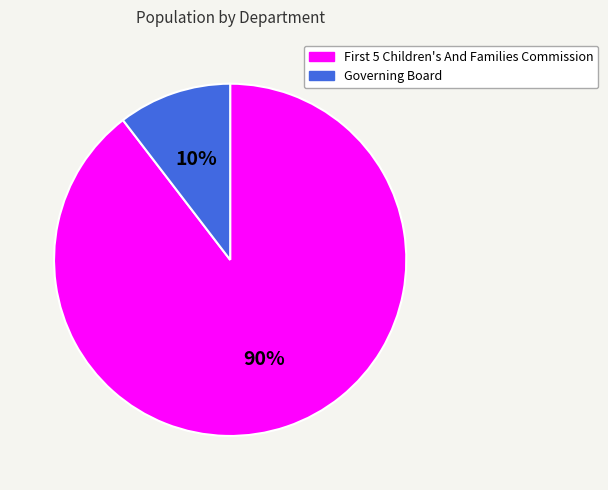

True or false: Governing Board accounts for 3% of the total.

False